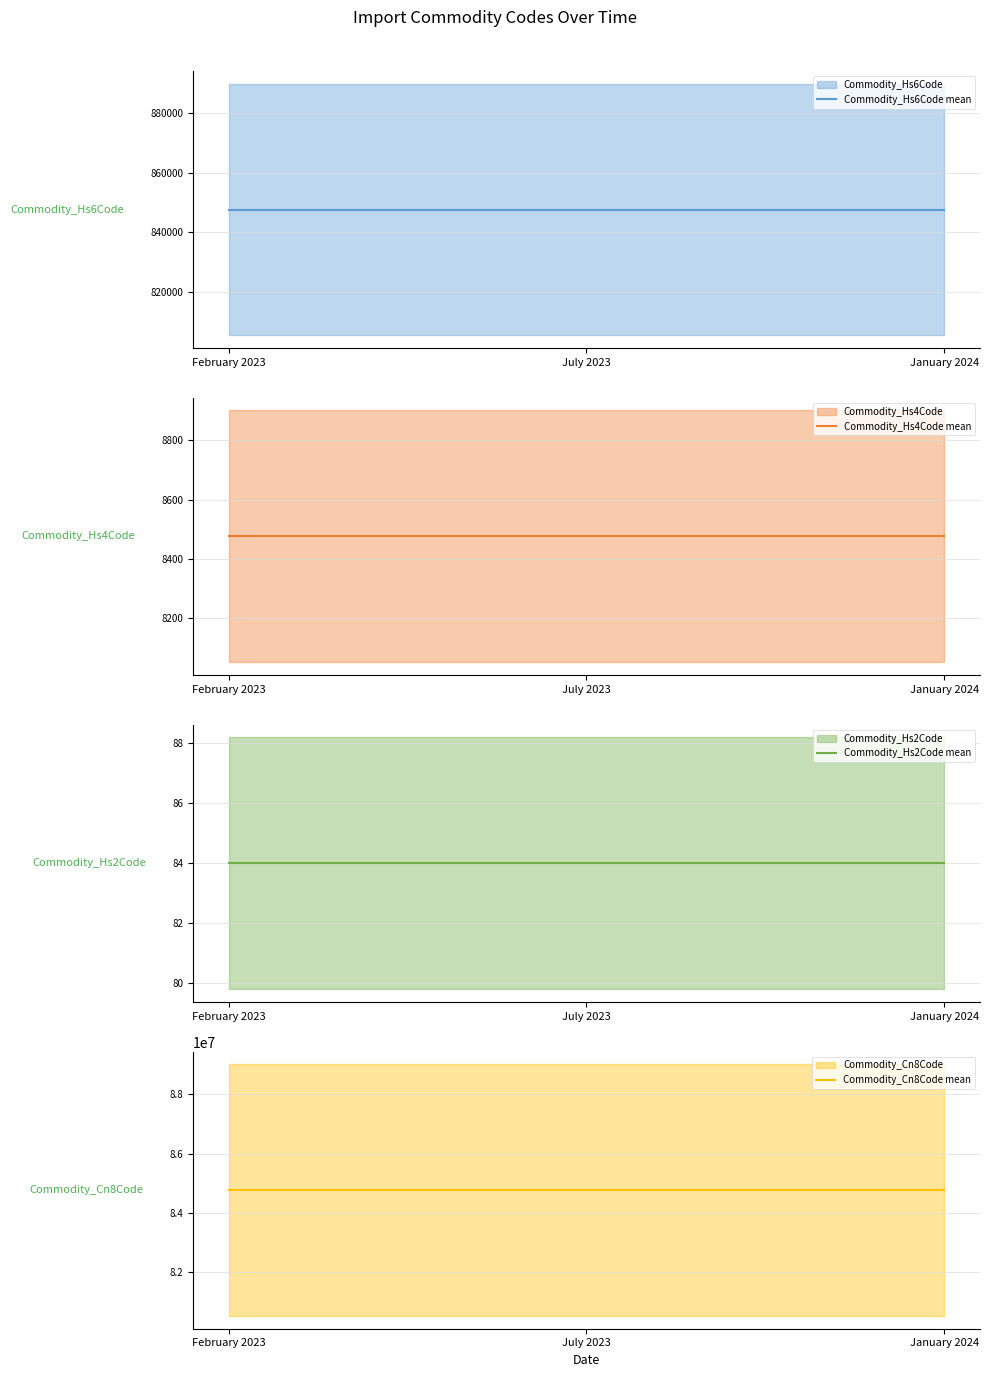

At which label does Commodity_Cn8Code mean reach its peak?

February 2023